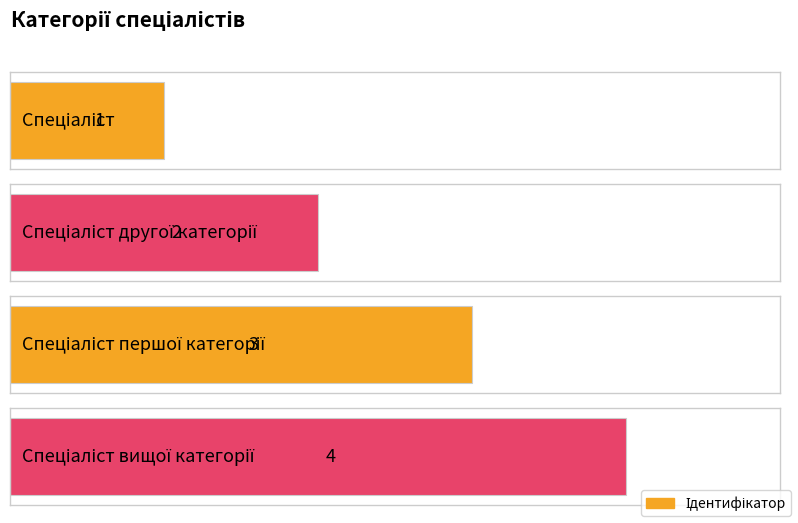

At which label does the data first exceed 3?

Спеціаліст вищої категорії